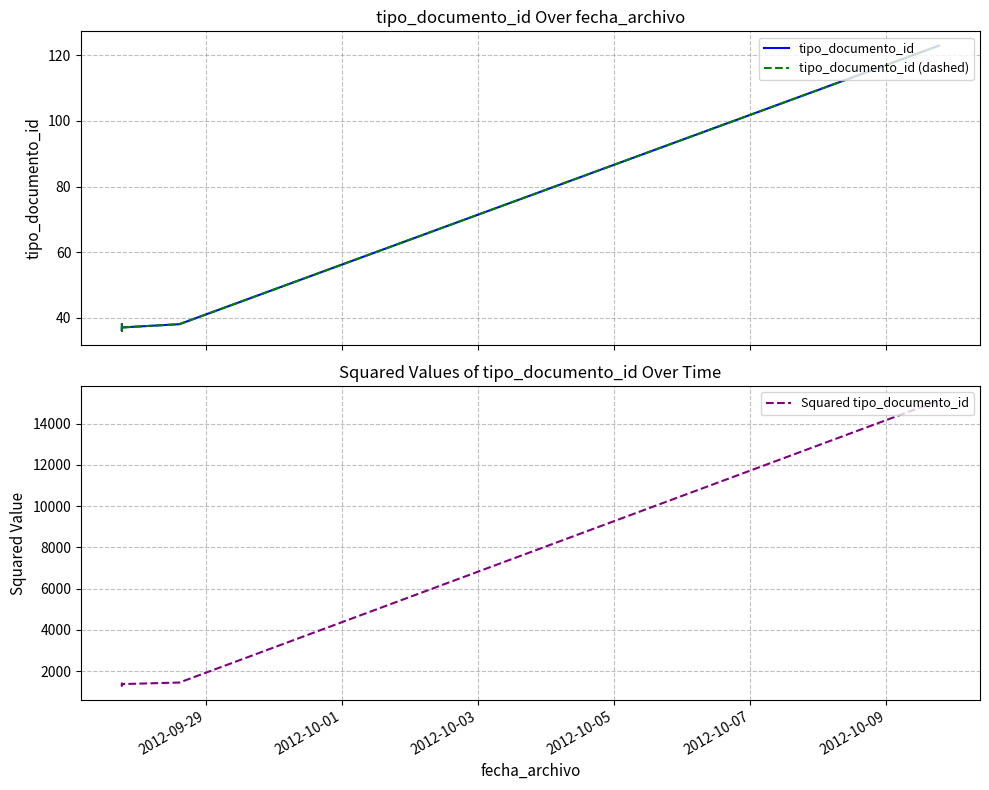

What is the label of the 5th point from the left?

2012-10-07